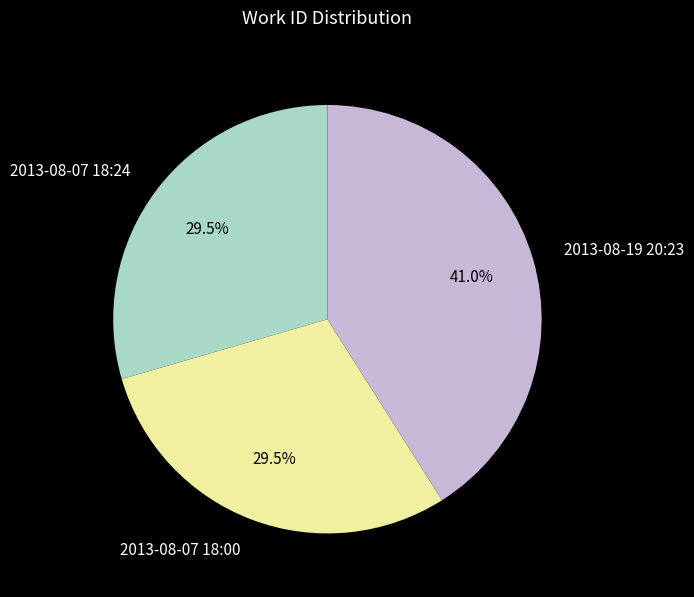

Approximately how many times larger is the value at 2013-08-19 20:23 compared to 2013-08-07 18:00?

1.4